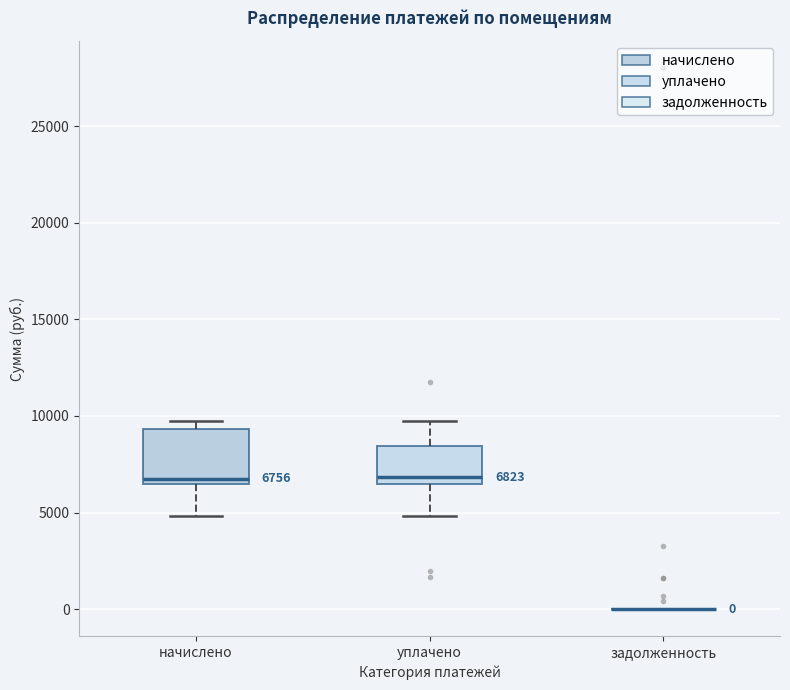

Comparing the boxes themselves (not the whiskers), which one is the tallest?

начислено